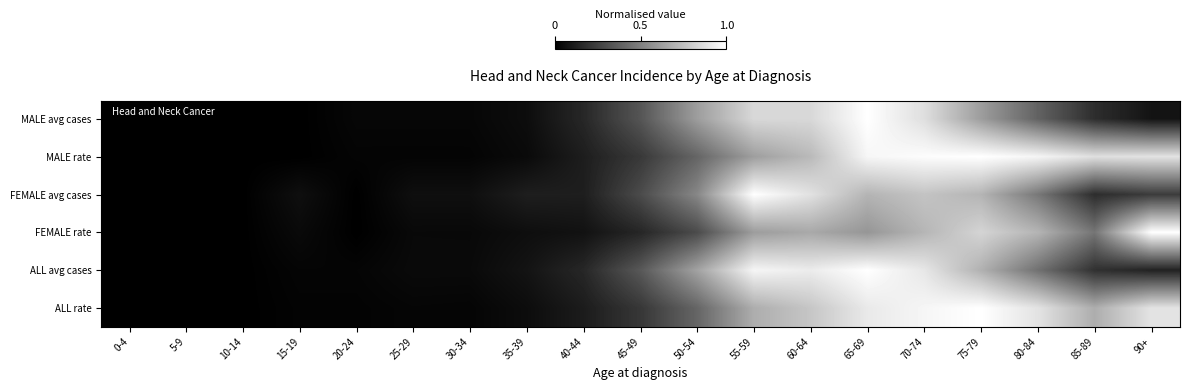

Rank the series at 5-9 from lowest to highest value.

MALE avg cases, MALE rate, FEMALE avg cases, FEMALE rate, ALL avg cases, ALL rate